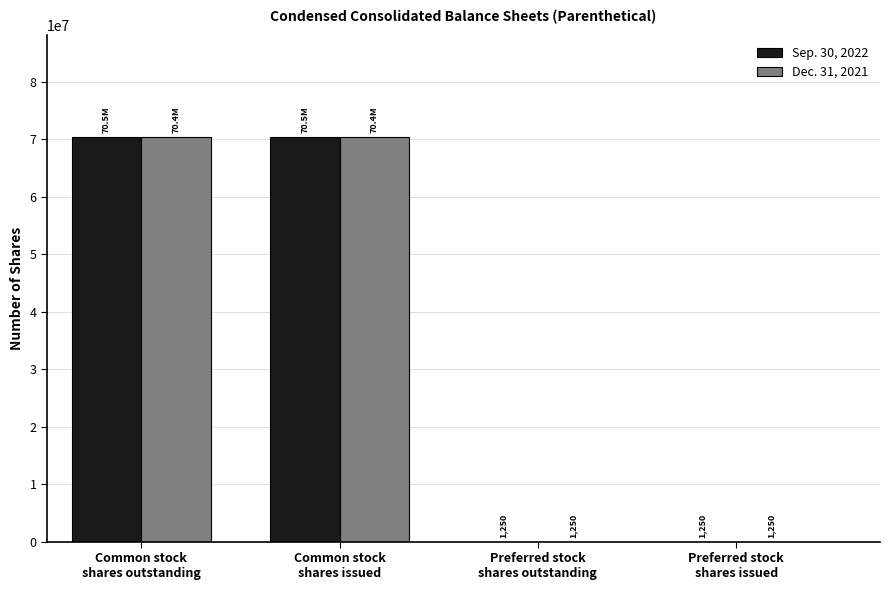

Which series has the largest total across all categories?

Sep. 30, 2022